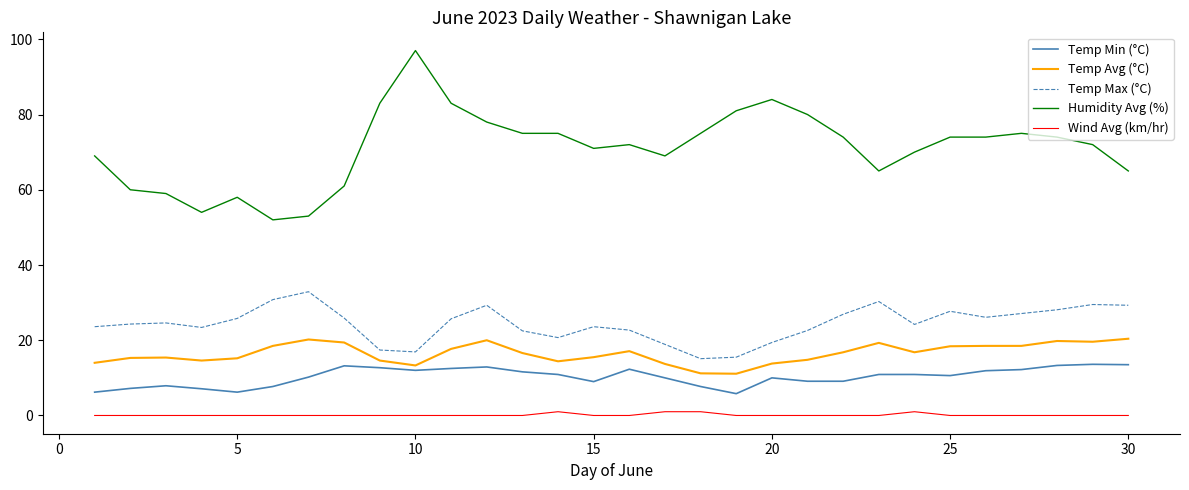

True or false: Humidity Avg (%) and Temp Min (°C) intersect in this chart.

False